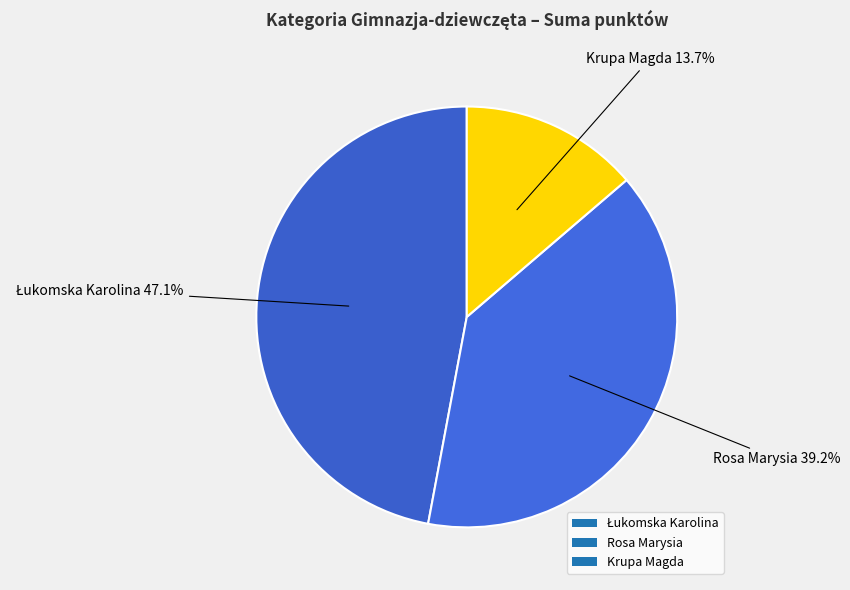

Count the number of slices in the pie.

3